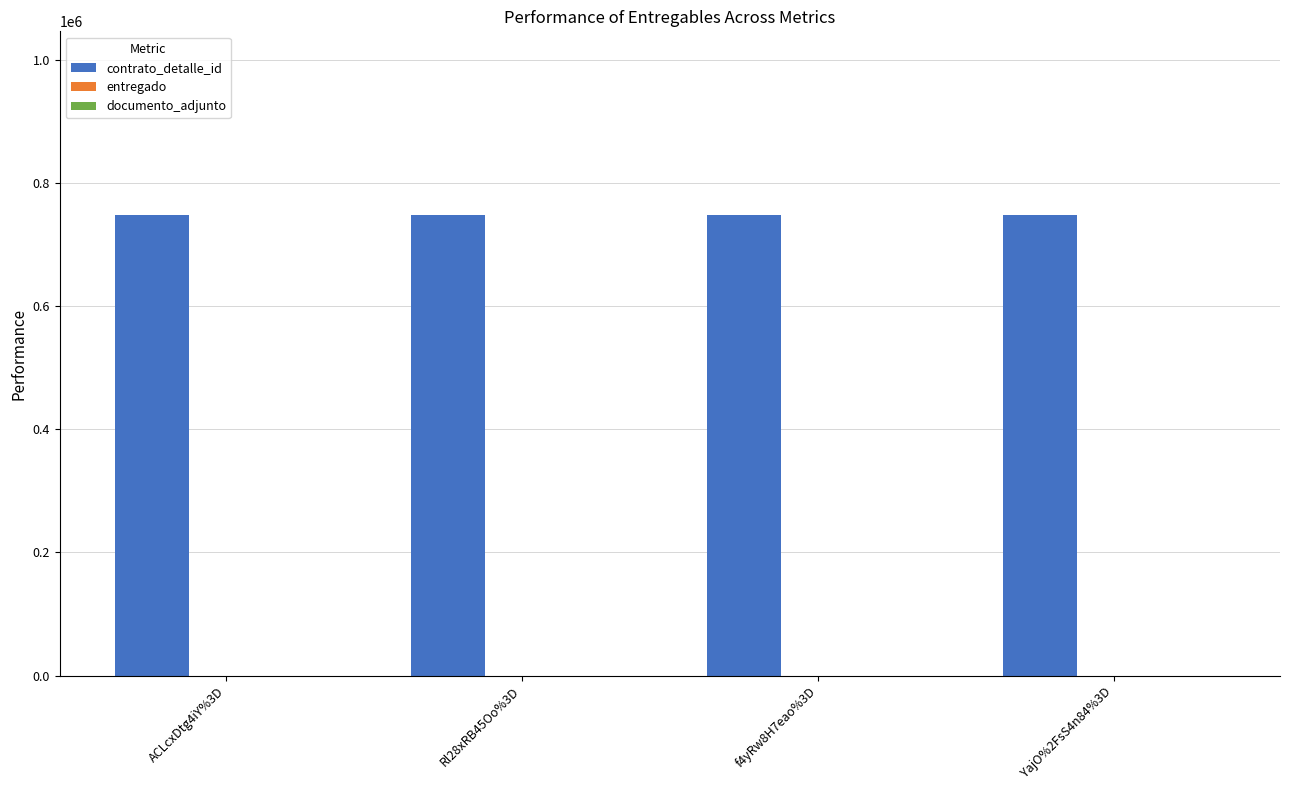

Are the bars horizontal?

No